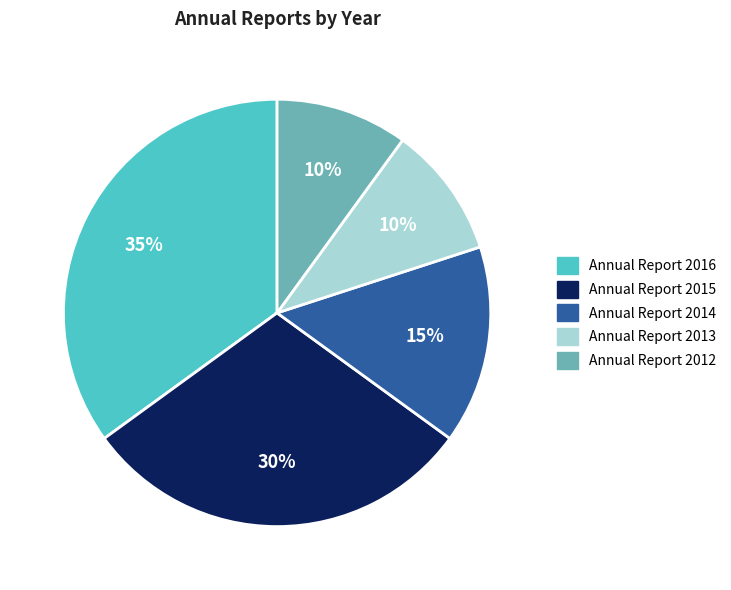

Combined, do Annual Report 2015 and Annual Report 2013 account for over 50%?

No